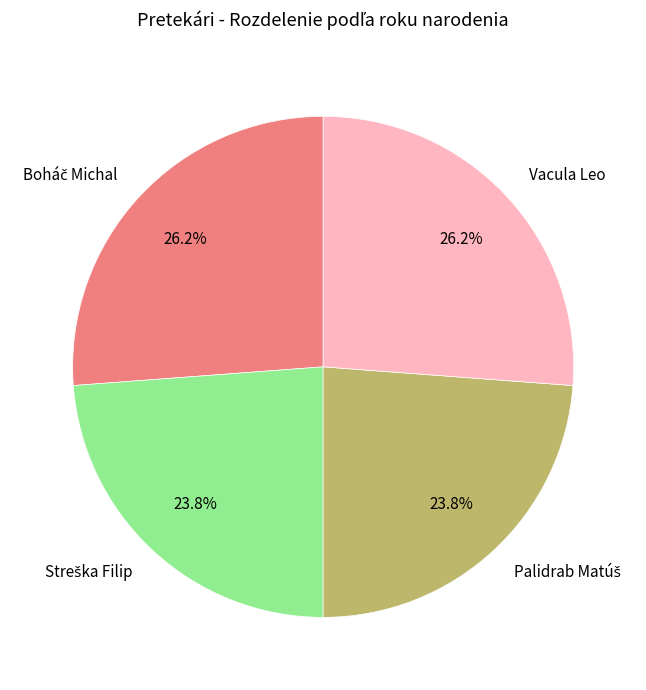

Is there any slice that represents more than half of the pie?

No